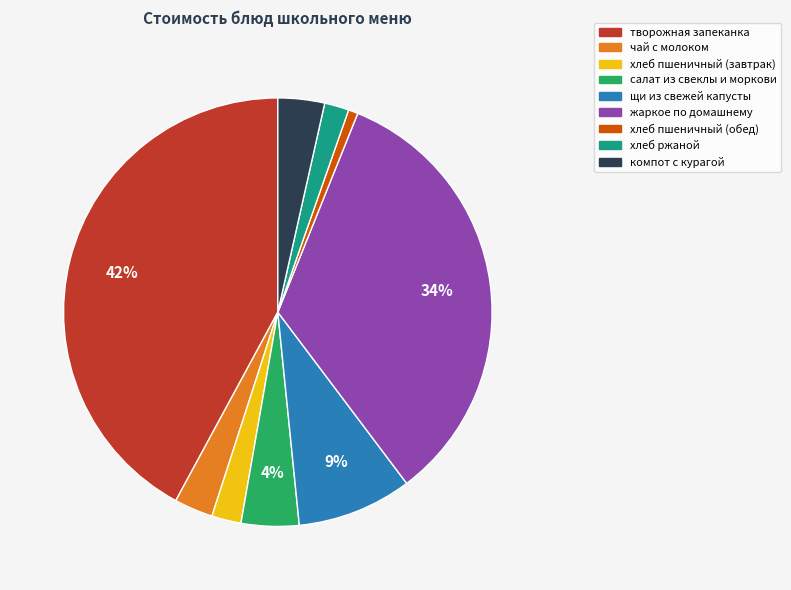

Combined, do хлеб пшеничный (завтрак) and чай с молоком account for over 50%?

No